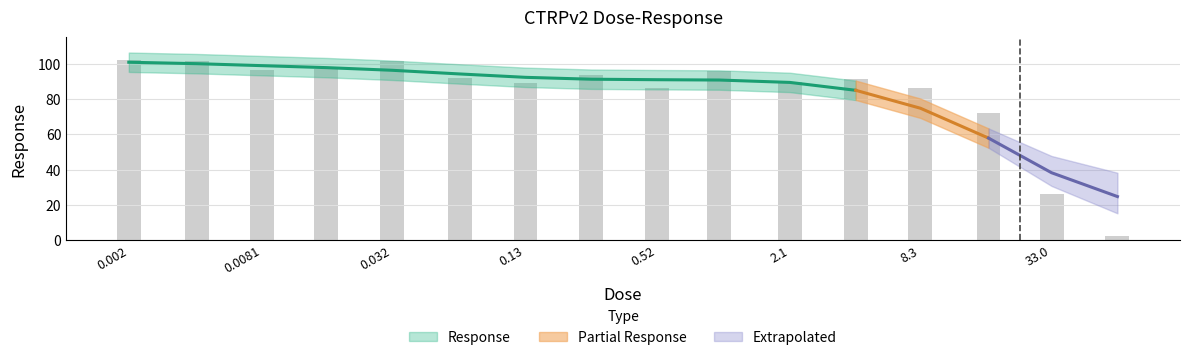

Are the bars horizontal?

No